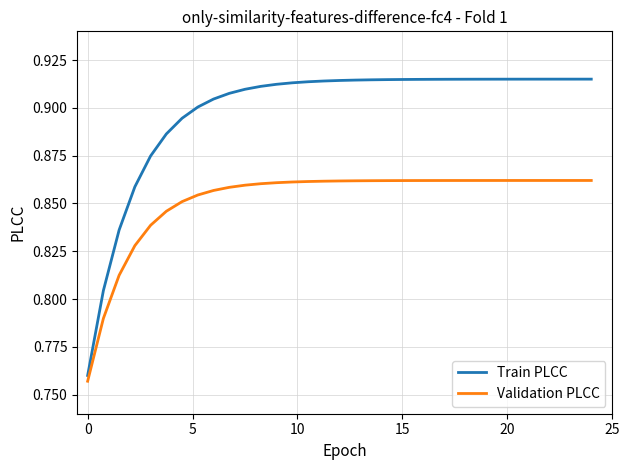

Count the Train PLCC values in the range 0 to 1.

33